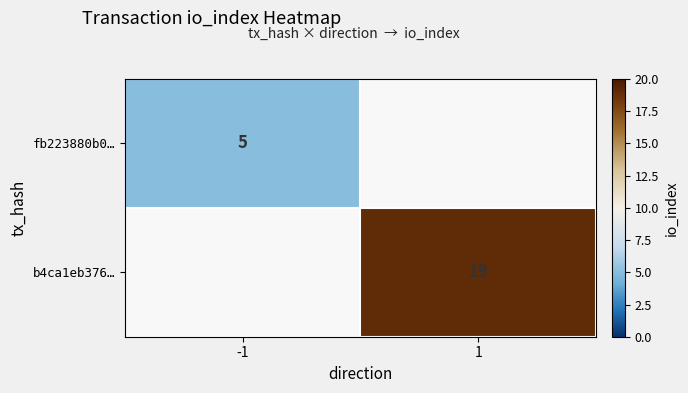

The fb223880b0… series shows 8 at -1. True or false?

False